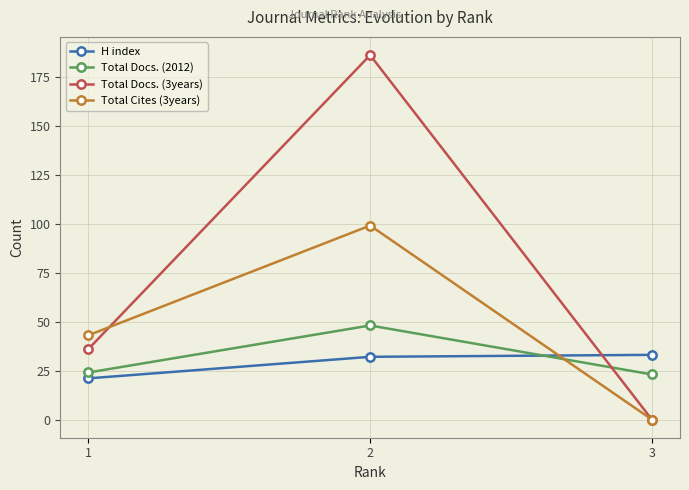

Is it true that Total Docs. (3years) equals 67 at 3?

False